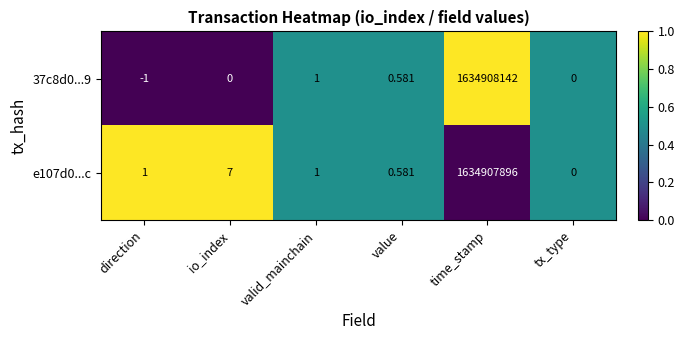

List the series in order of their peak value, lowest first.

e107d0...c, 37c8d0...9